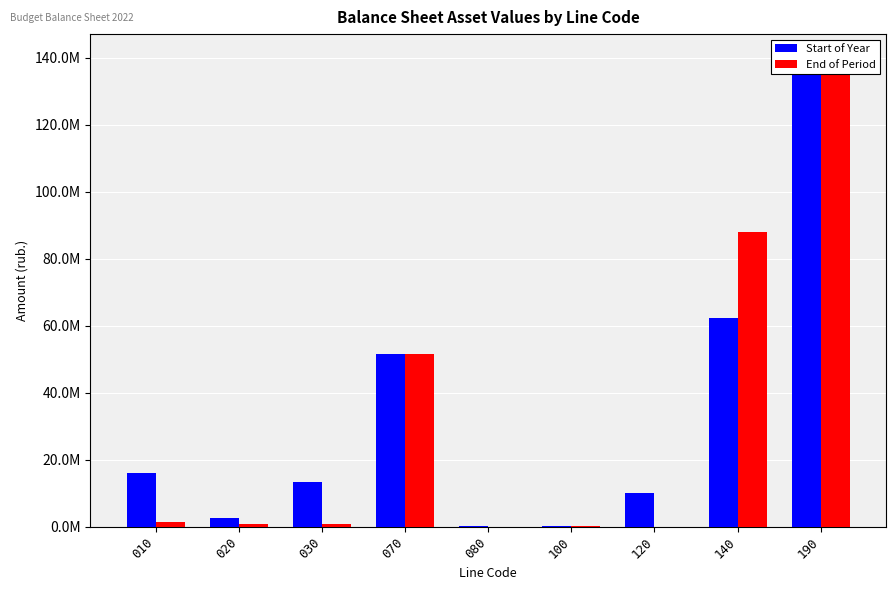

What is the spread (max minus min) of values at 010?

14714379.7